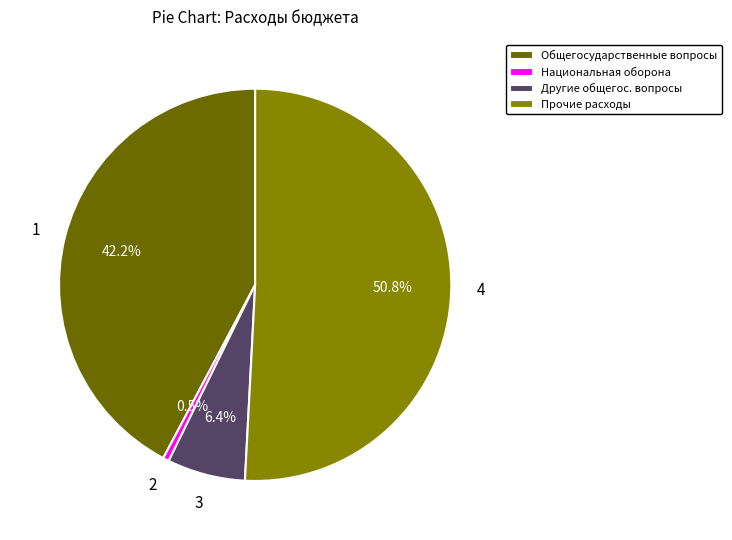

Count the number of slices in the pie.

4